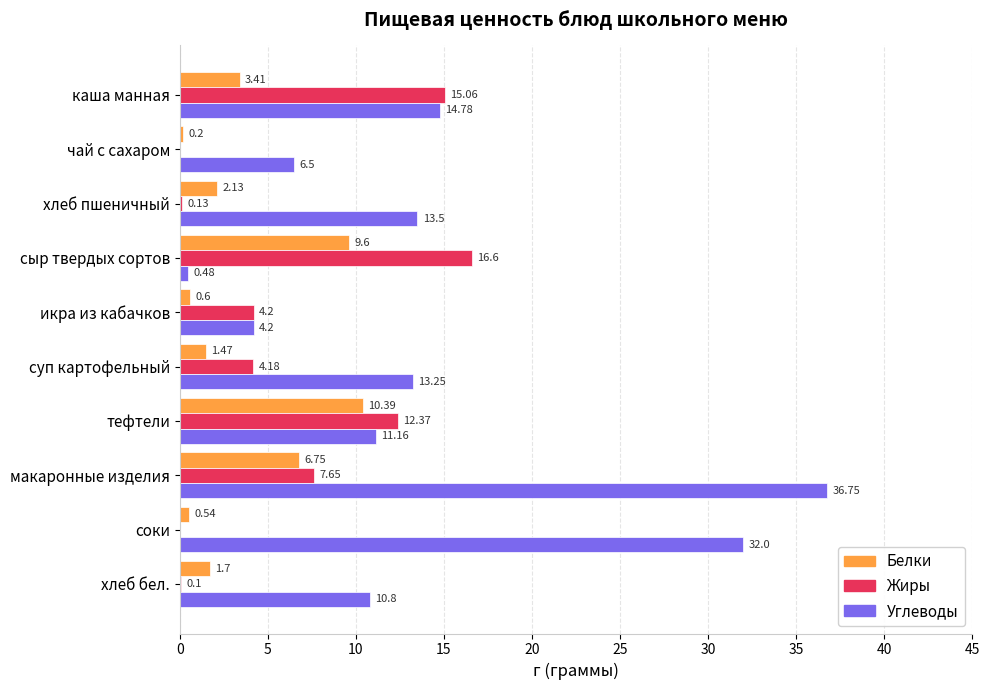

Which series changed the most between икра из кабачков and тефтели?

Белки